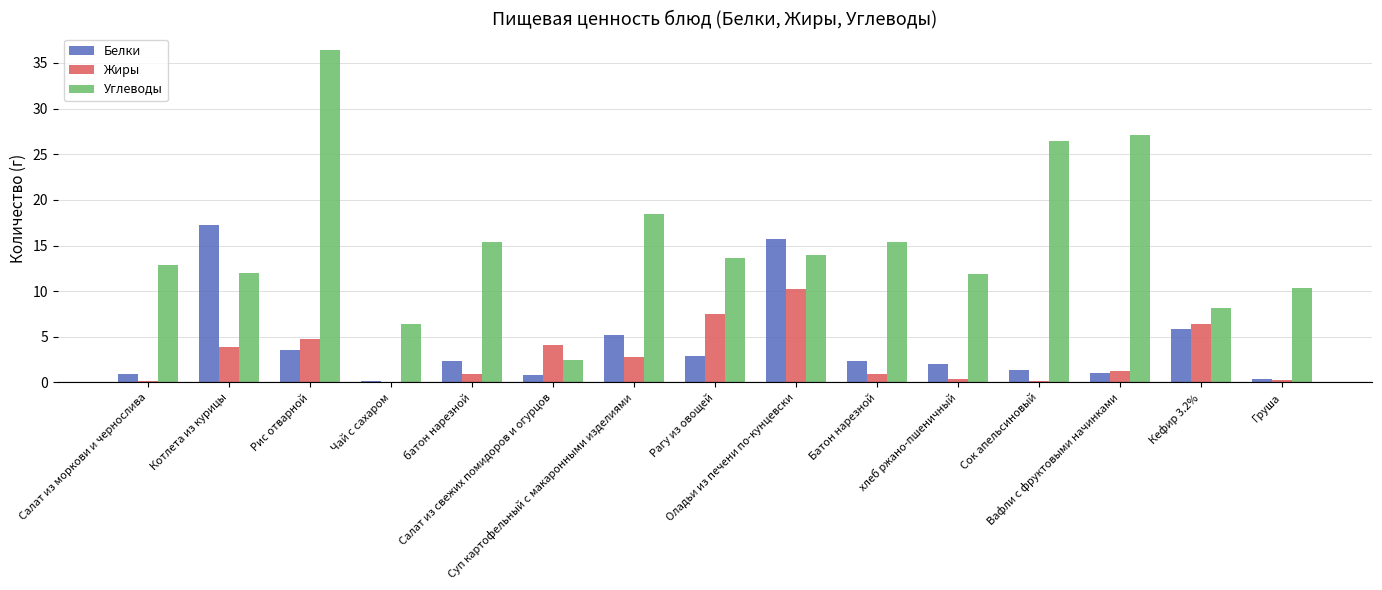

What is the sum of all Жиры values?

43.8